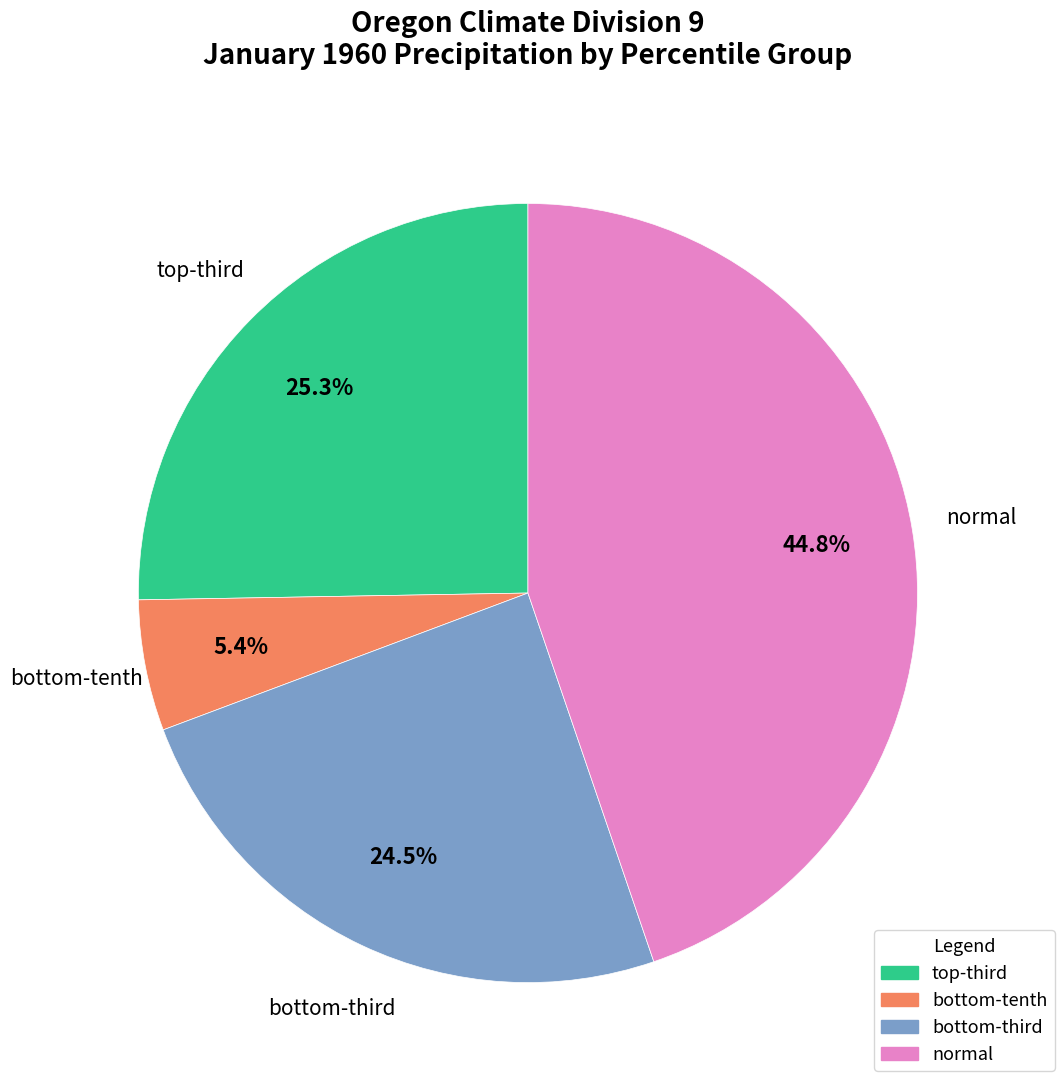

Is there any slice that represents more than half of the pie?

No